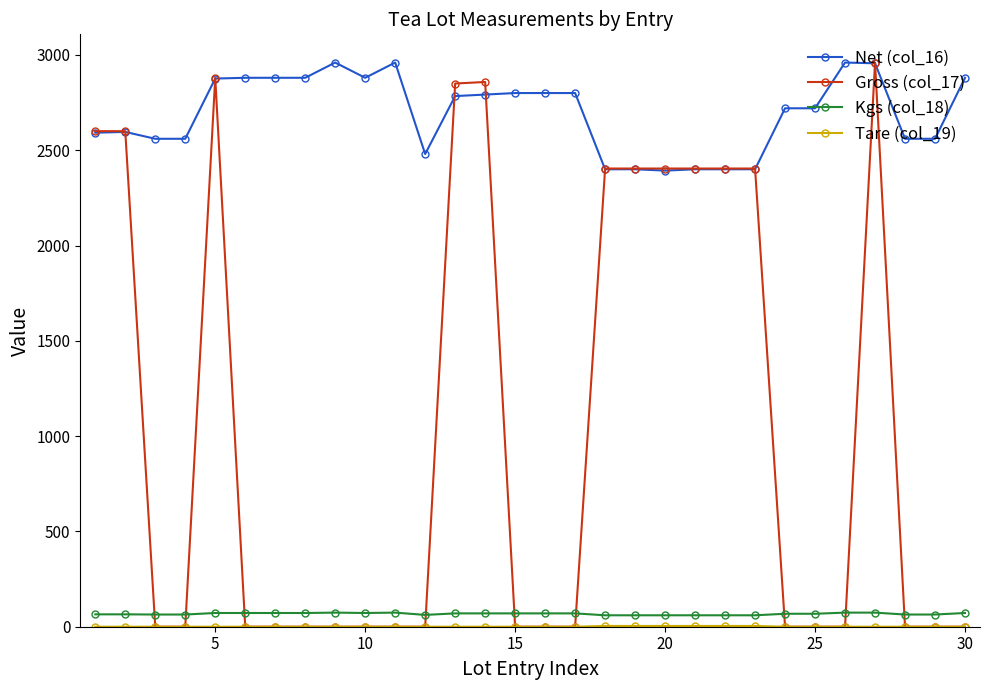

True or false: Net (col_16) has more than 0 points higher than both neighbors.

True